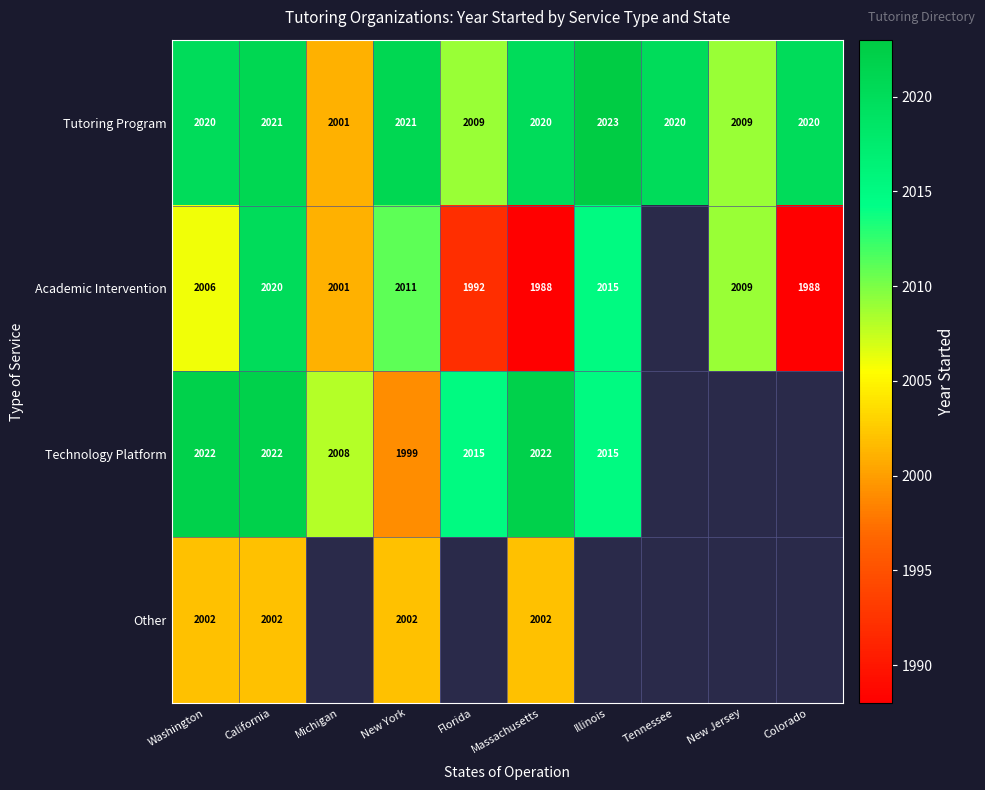

Which series changed the most between California and Massachusetts?

Academic Intervention